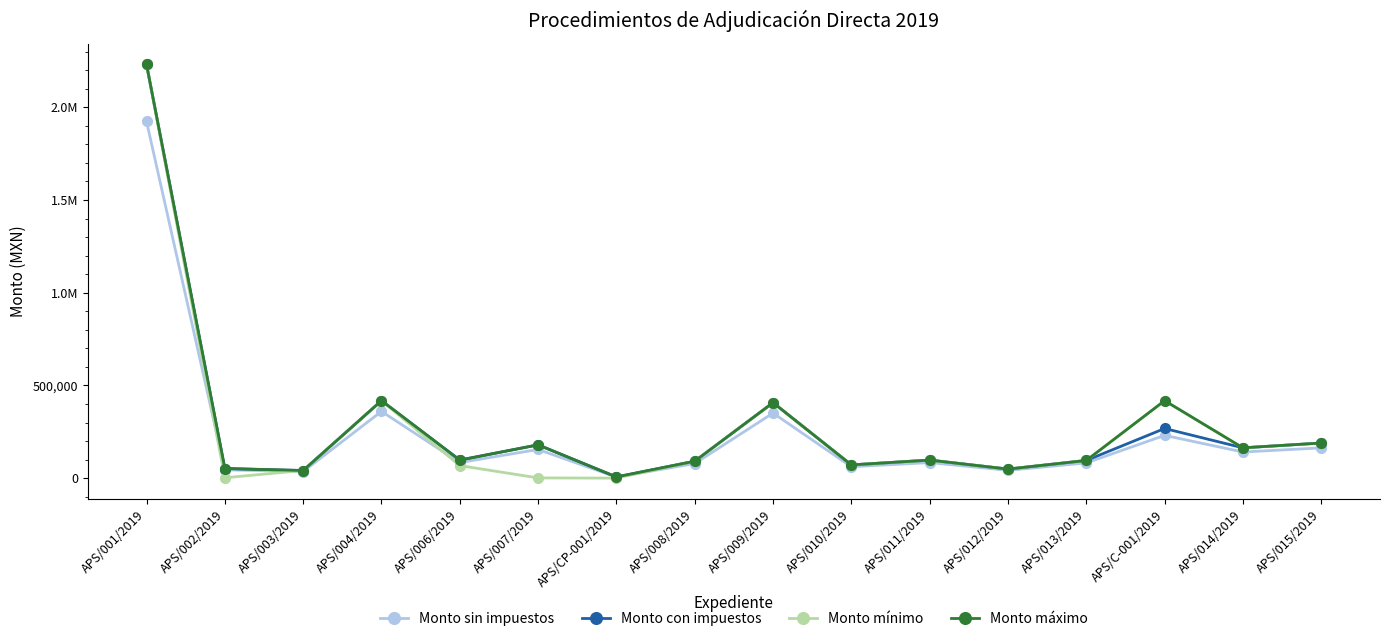

What is the label of the 11th point from the right?

APS/007/2019